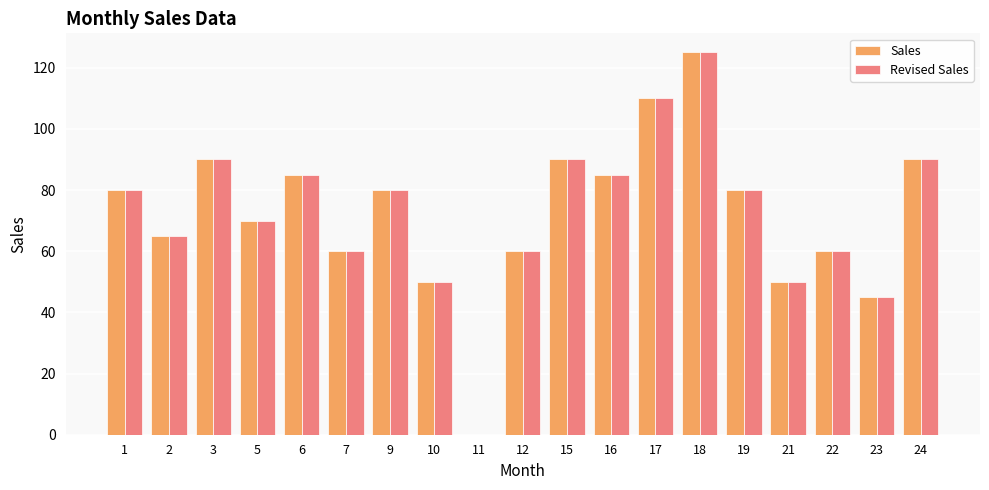

At which label does Revised Sales reach its peak?

18